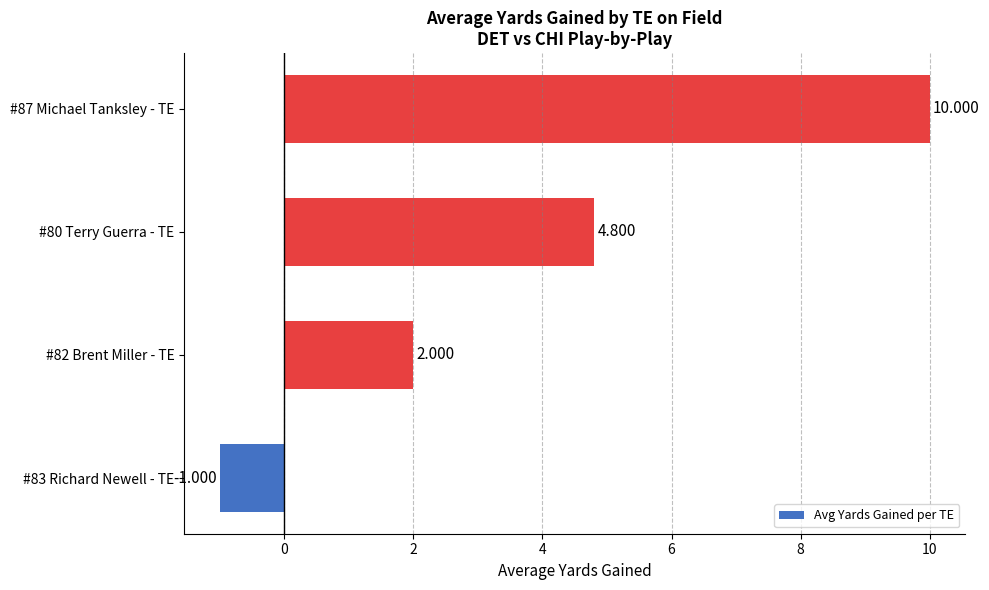

How many bars are there in total?

4